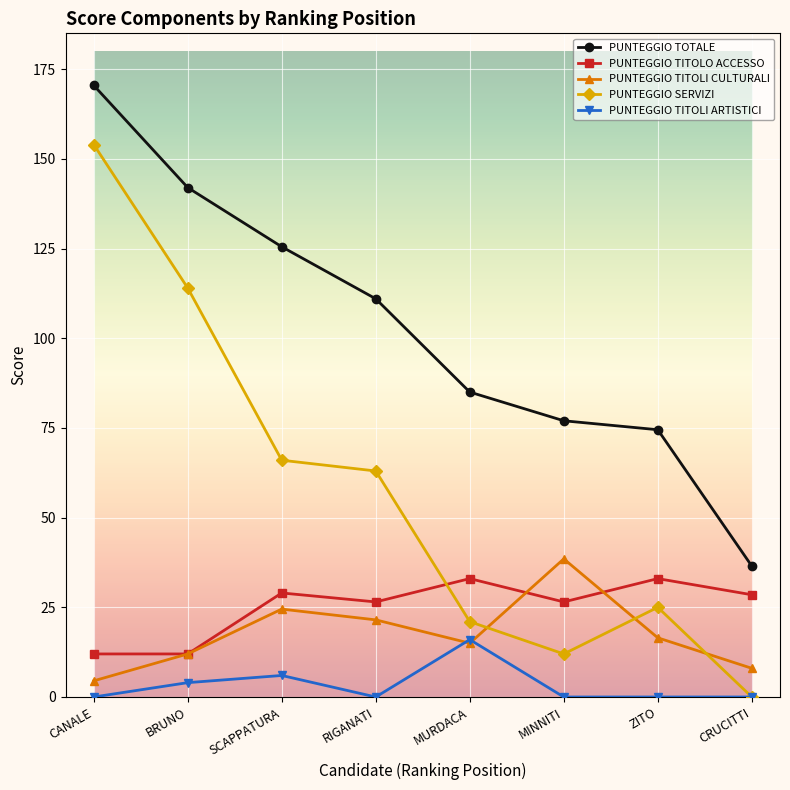

What is the maximum value shown in the chart?

170.5